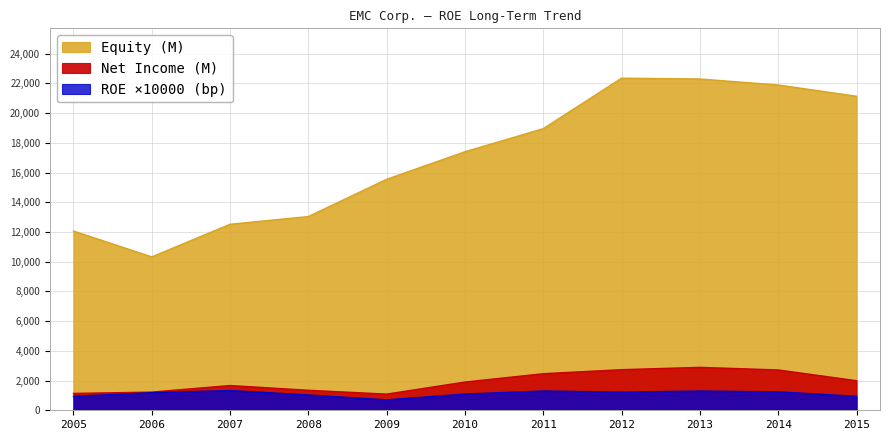

What is the sum of all Net Income (M) values?

21144.0